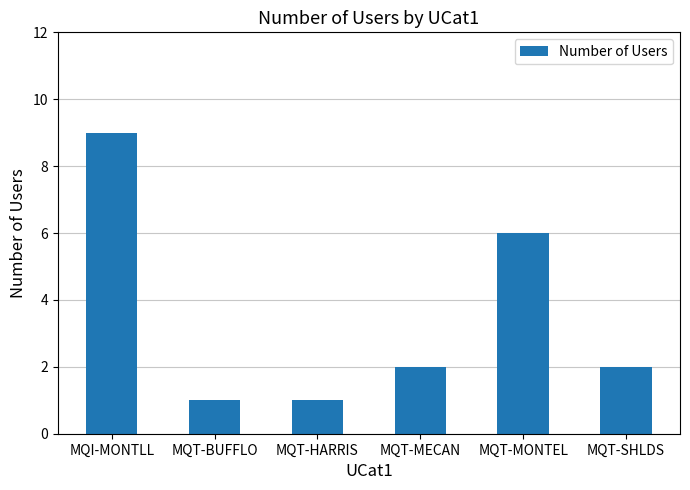

What is the difference between the maximum and minimum values?

8